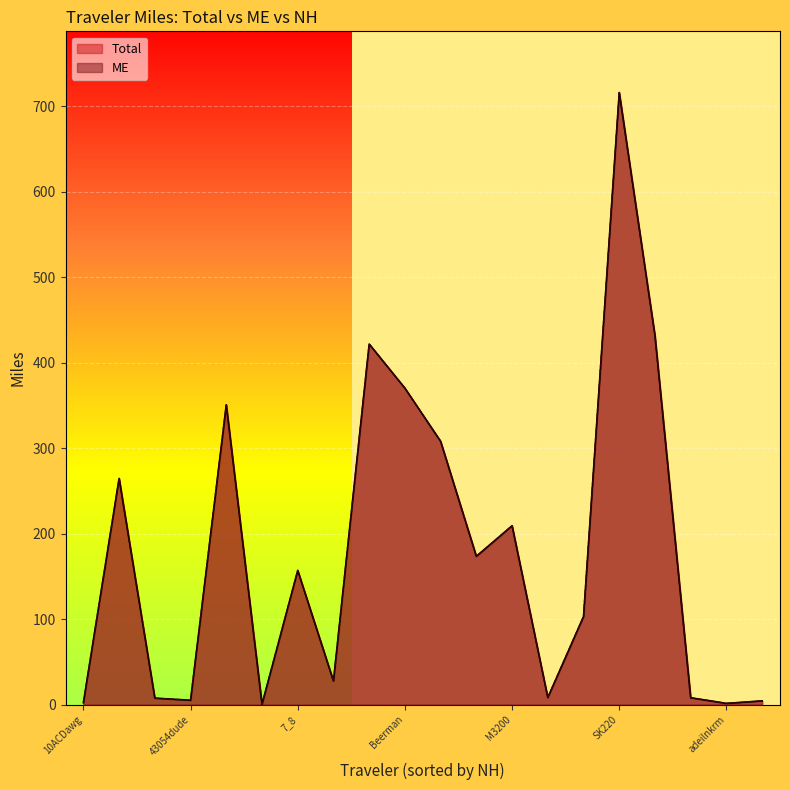

Reading left to right, transcribe all the data shown in this chart.

Total: 2.1	264.6	7.5	5.0	350.7	0.3	157.0	27.6	421.8	370.2	308.0	173.5	209.2	8.2	103.0	716.2	431.7	8.0	1.4	4.3
ME: 2.1	264.6	7.5	5.0	350.7	0.3	157.0	27.6	421.8	370.2	308.0	173.5	209.2	8.2	103.0	716.2	431.7	8.0	1.4	4.3